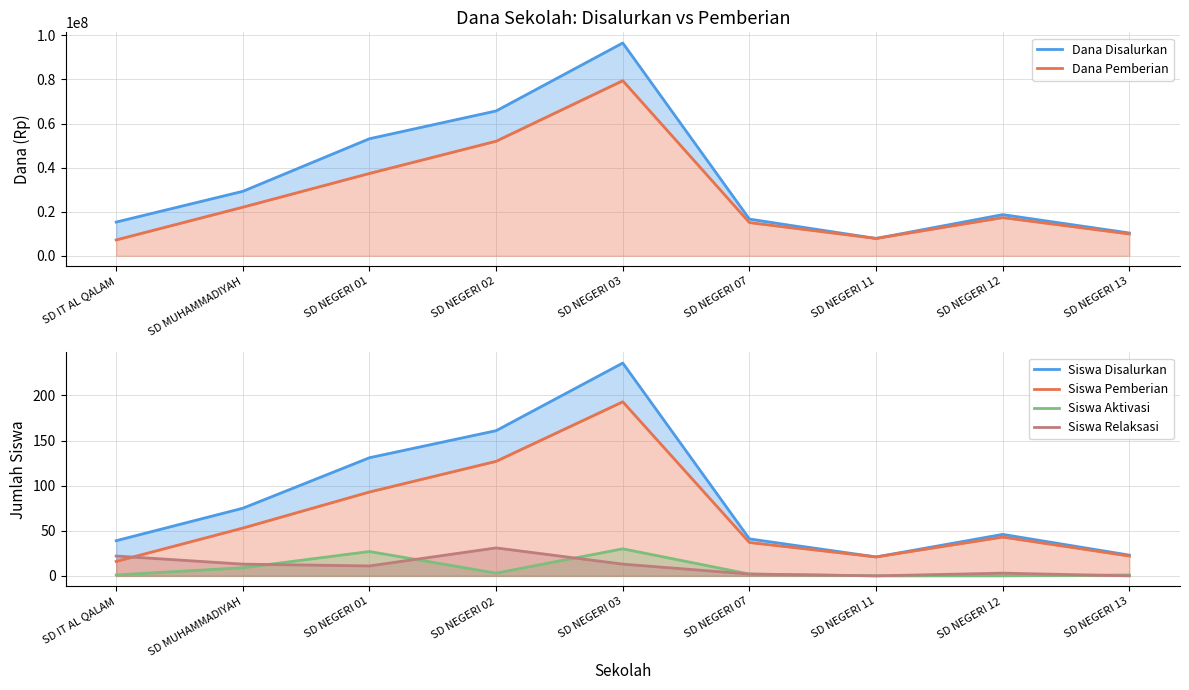

Does the chart display data point markers on the line(s)?

No